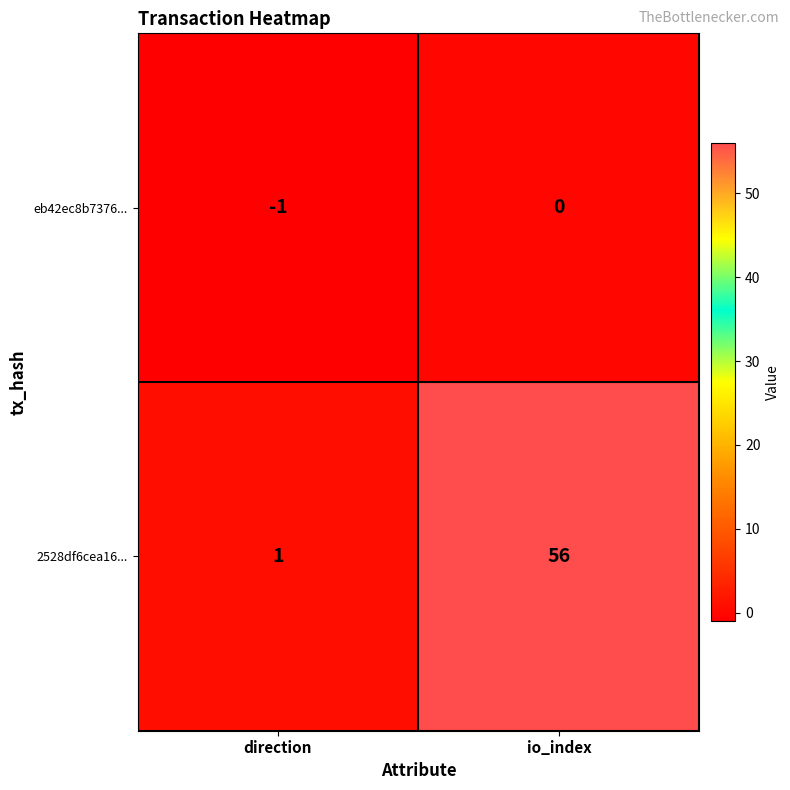

Which series has the widest spread of values?

2528df6cea16...